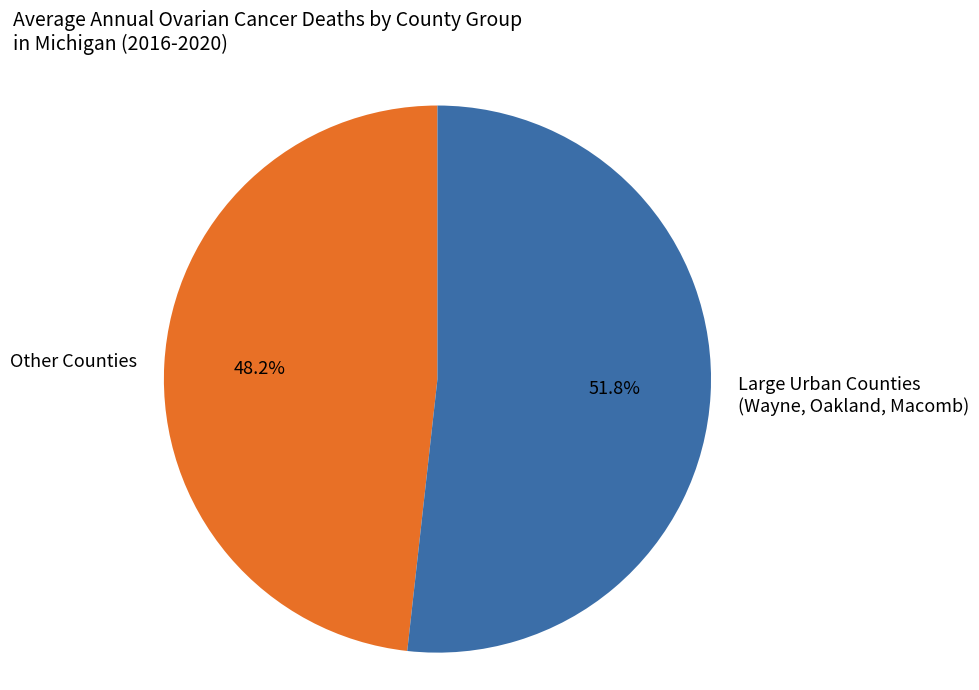

Rank the categories by value from lowest to highest.

Other Counties, Large Urban Counties (Wayne, Oakland, Macomb)